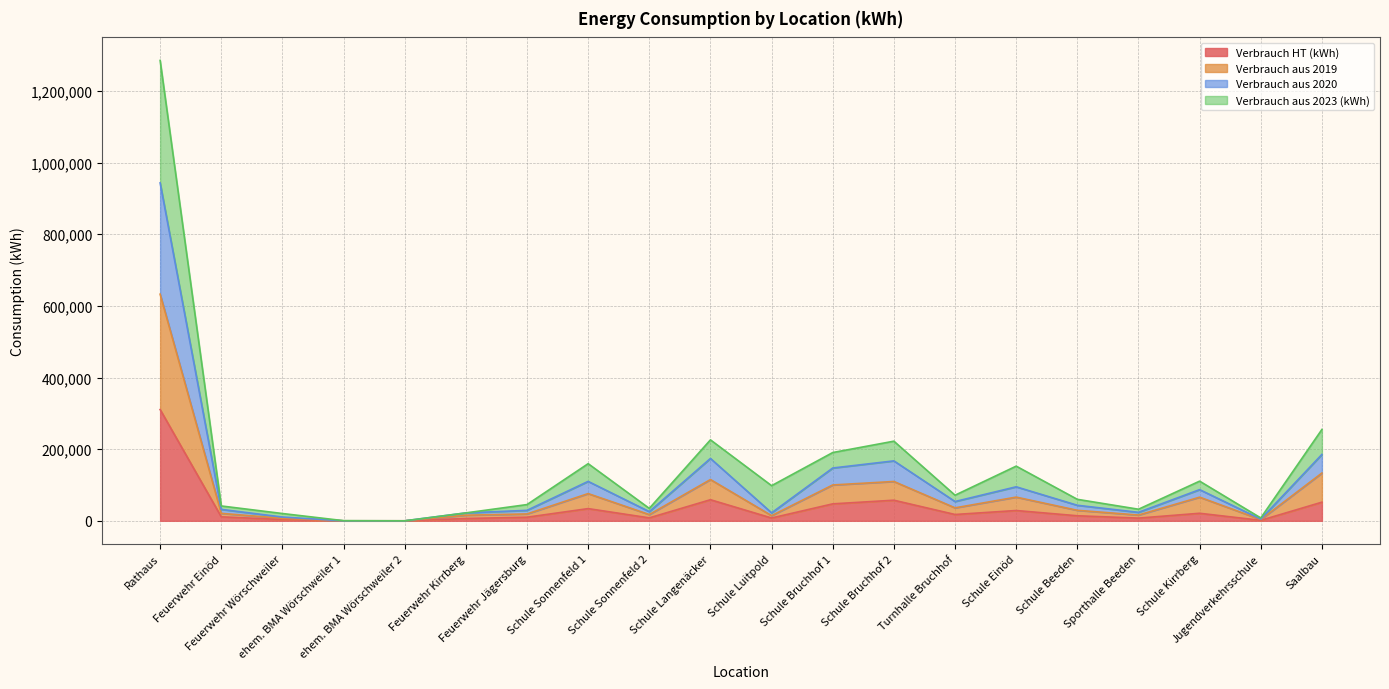

What are all the series names shown in the legend?

Verbrauch HT (kWh), Verbrauch aus 2019, Verbrauch aus 2020, Verbrauch aus 2023 (kWh)